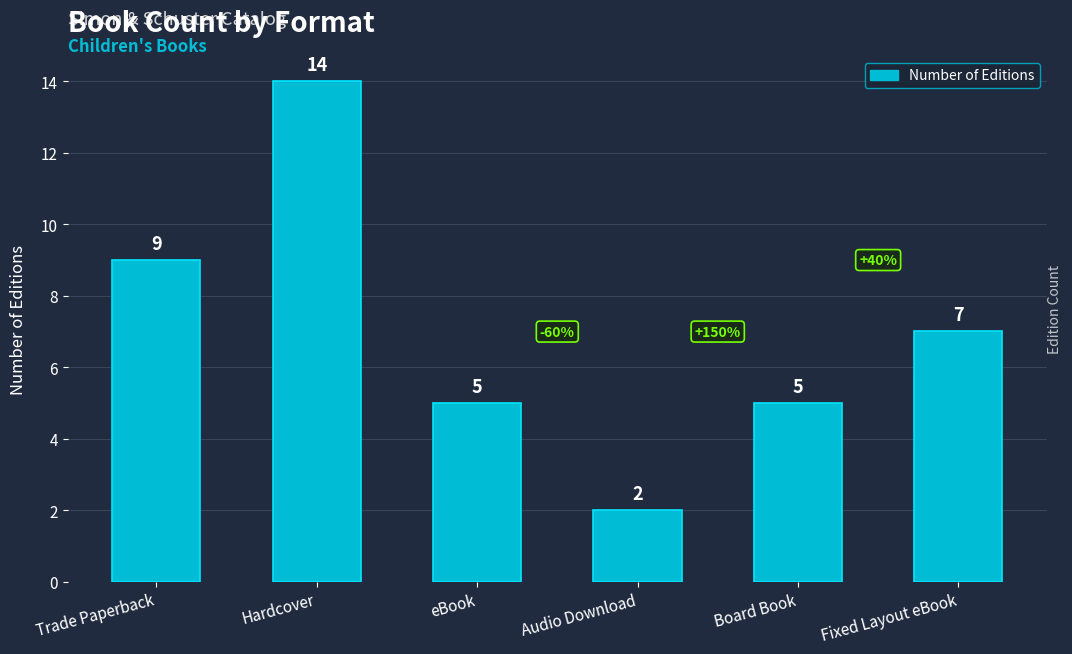

How many distinct data groups are displayed?

1